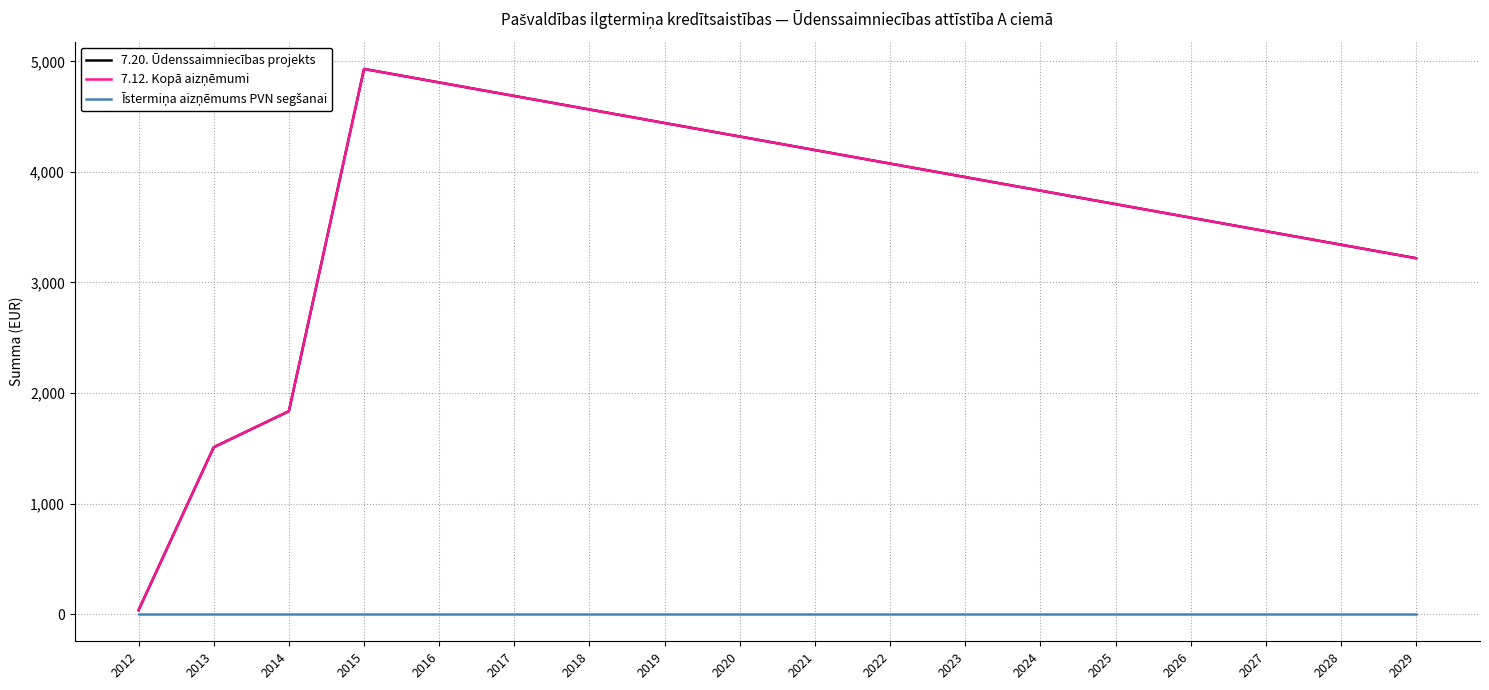

Is it true that 7.12. Kopā aizņēmumi equals 7720.6 at 2016?

False